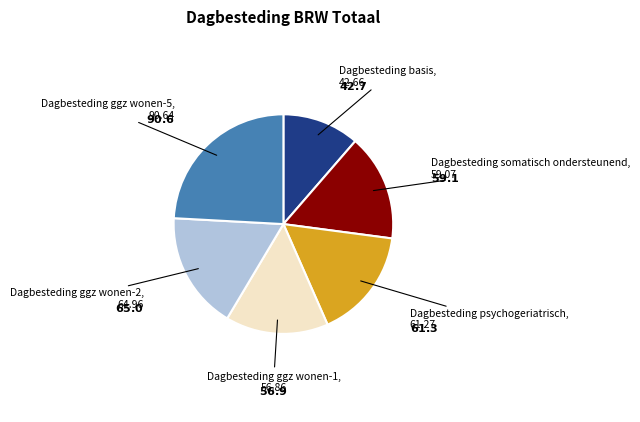

Does any single category account for the majority?

No